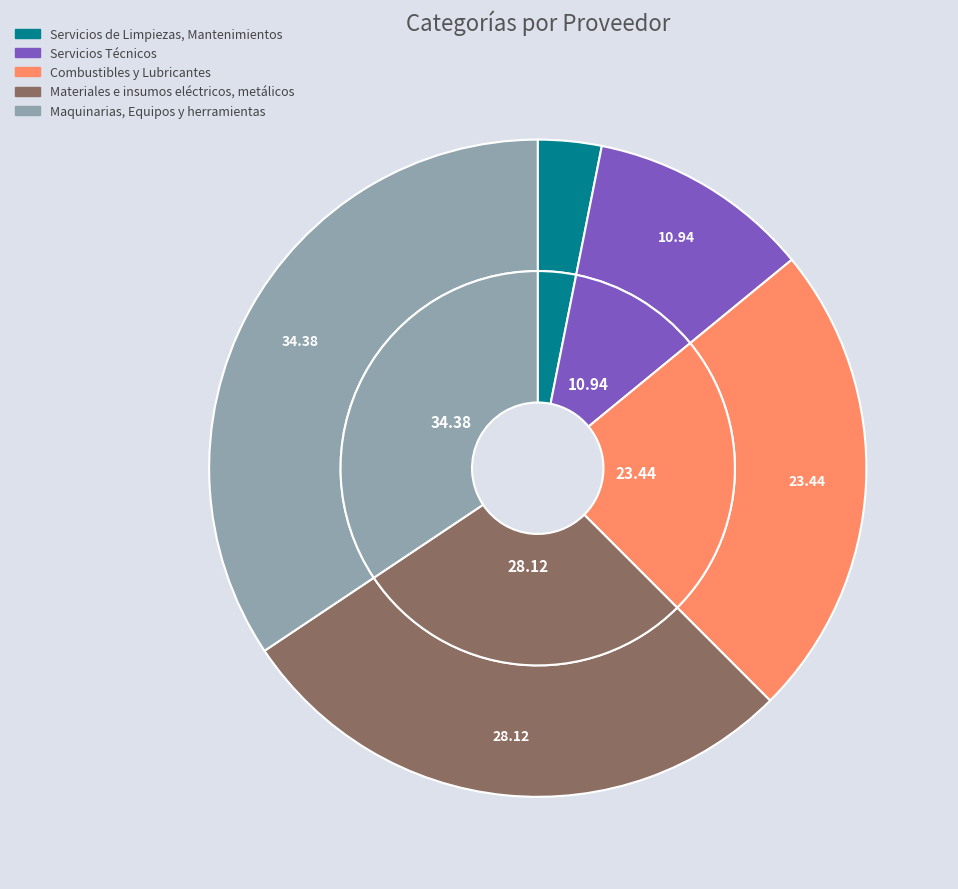

To the nearest percent, what is the difference between the largest and smallest slice percentages?

31%